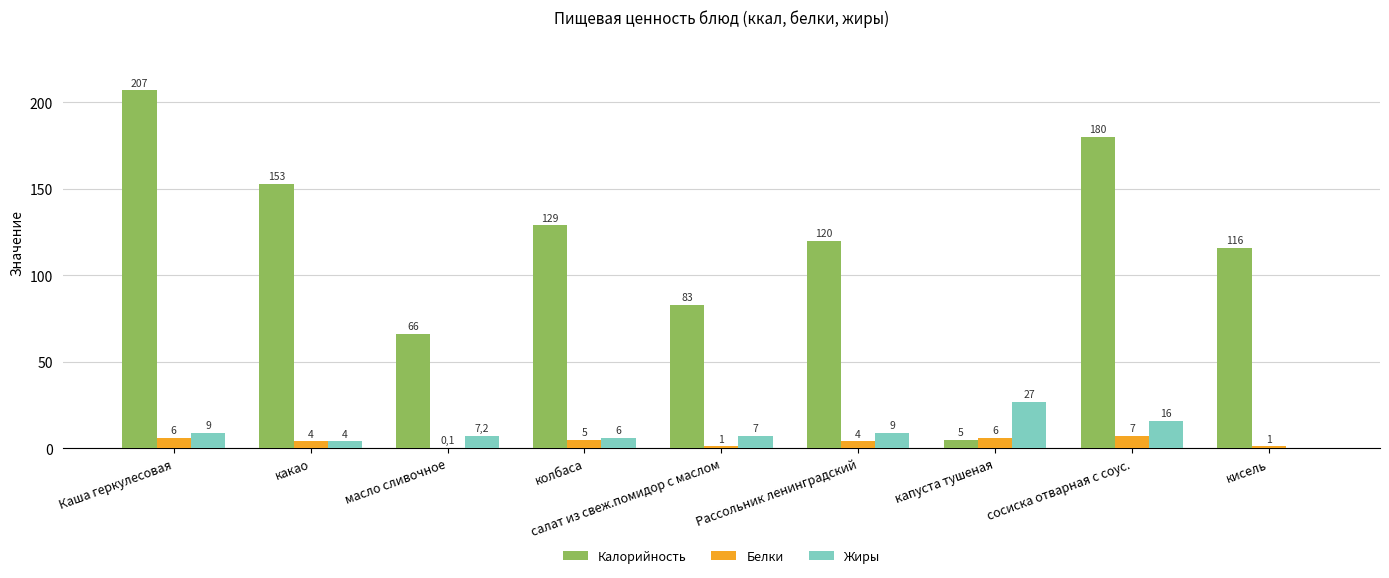

What is the sum of all Калорийность values?

1059.0